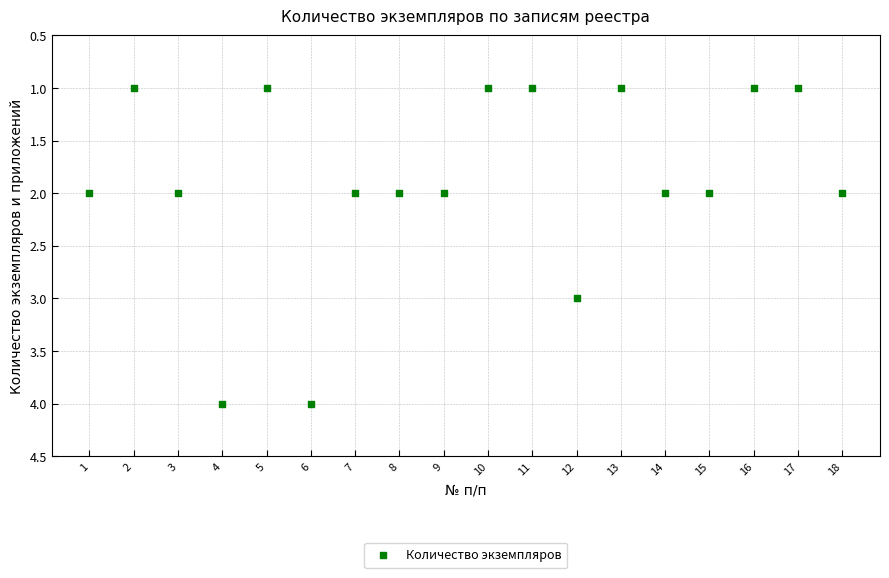

What is the range of Y values (max minus min)?

3